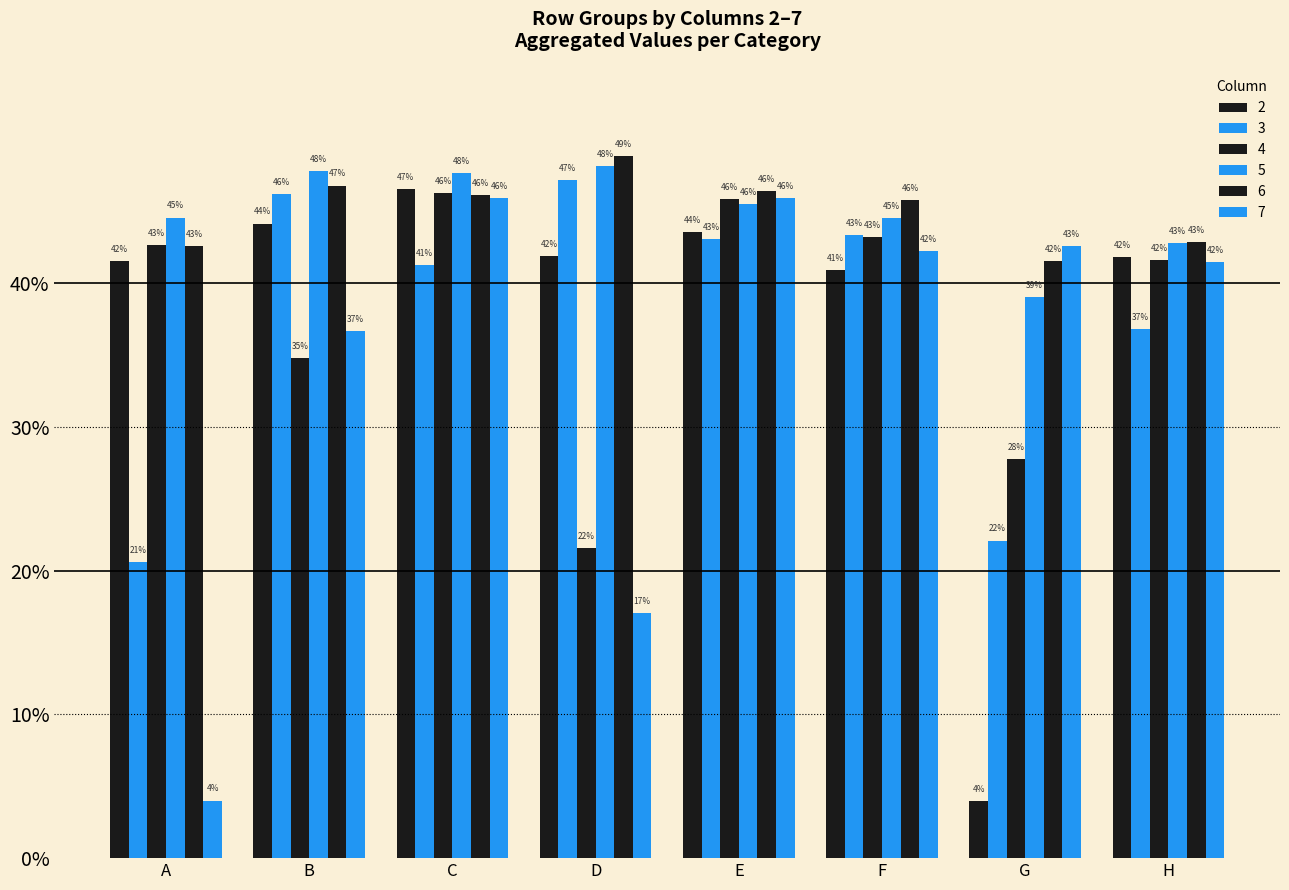

Are the bars horizontal?

No